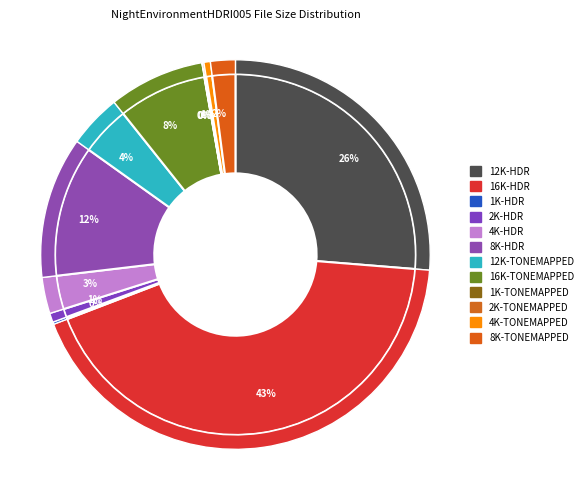

What is the smallest slice in the pie chart?

1K-TONEMAPPED